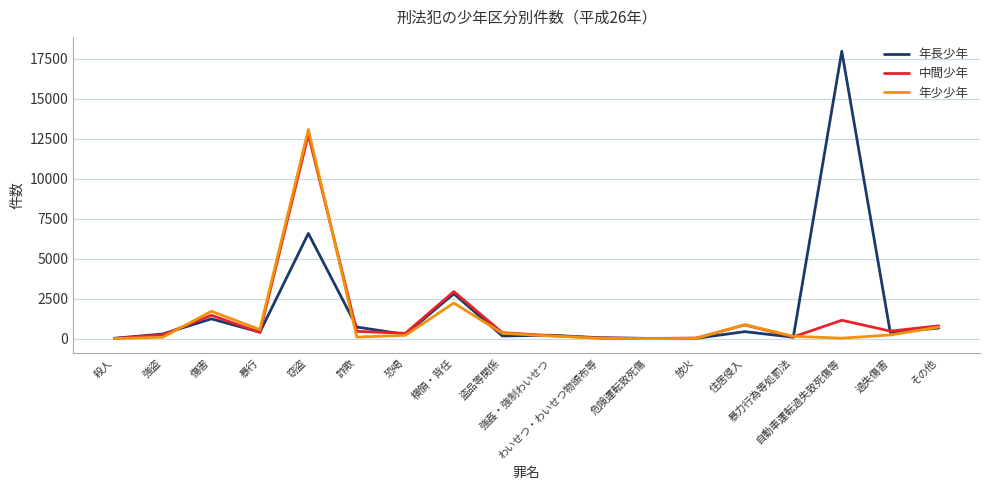

Which series has the largest range (max minus min)?

年長少年